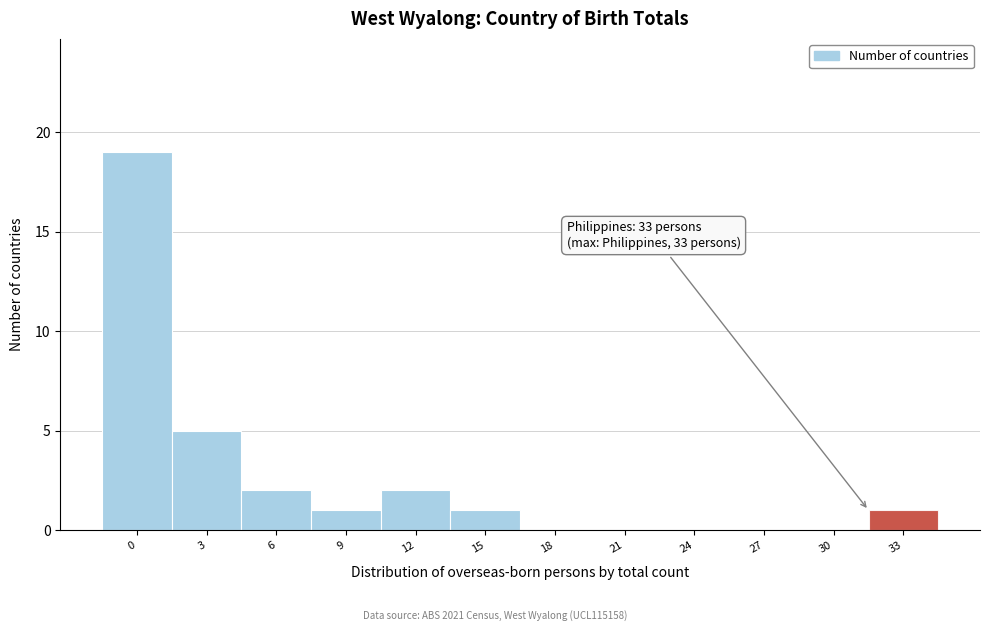

Reading left to right, transcribe all the data shown in this chart.

0=19	3=5	6=2	9=1	12=2	15=1	18=0	21=0	24=0	27=0	30=0	33=1